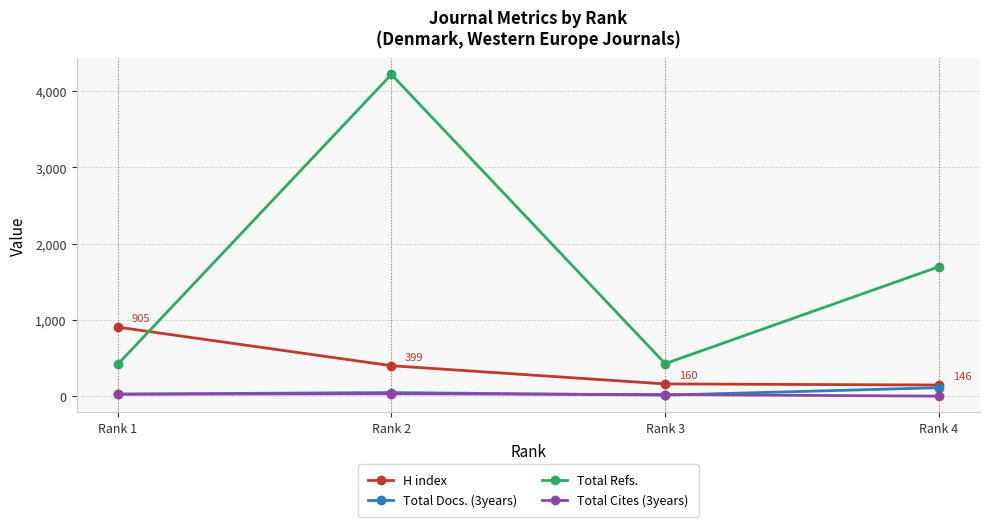

At which label does Total Refs. reach its peak?

Rank 2